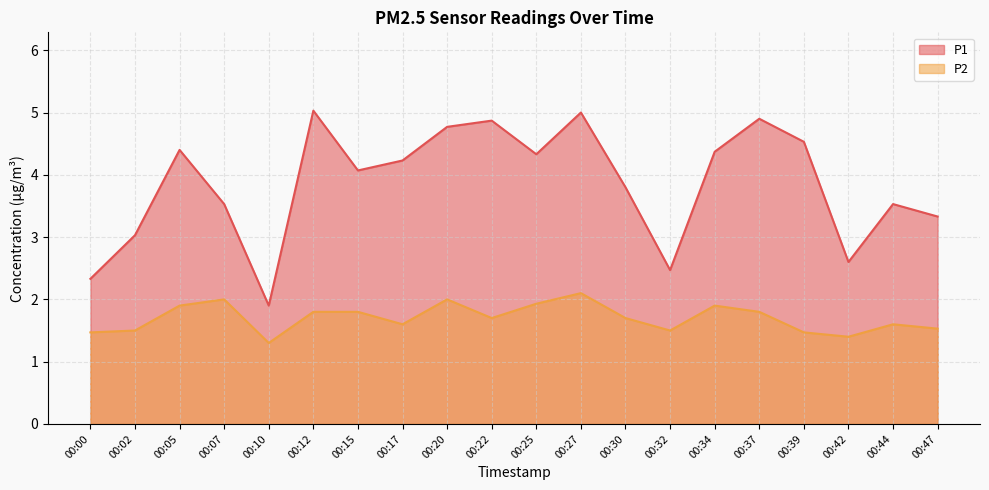

What is the average value of the P1 series?

3.9